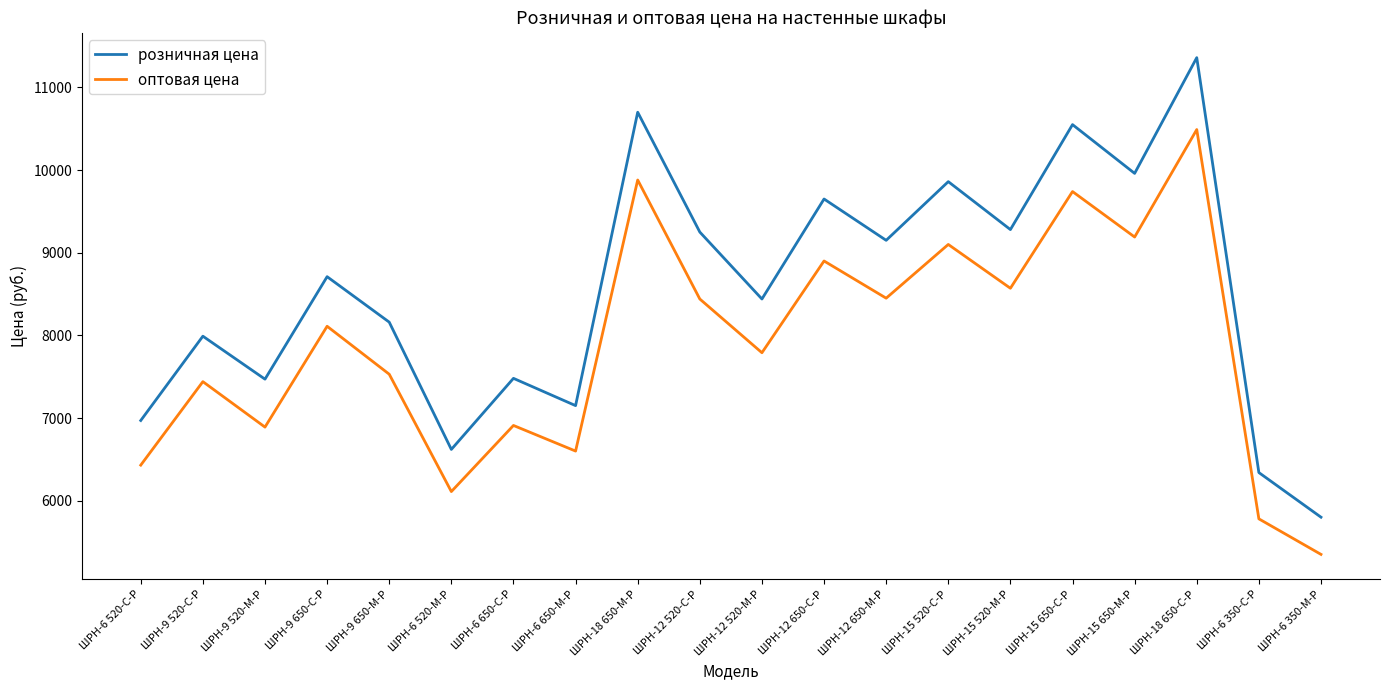

What are all the series names shown in the legend?

розничная цена, оптовая цена